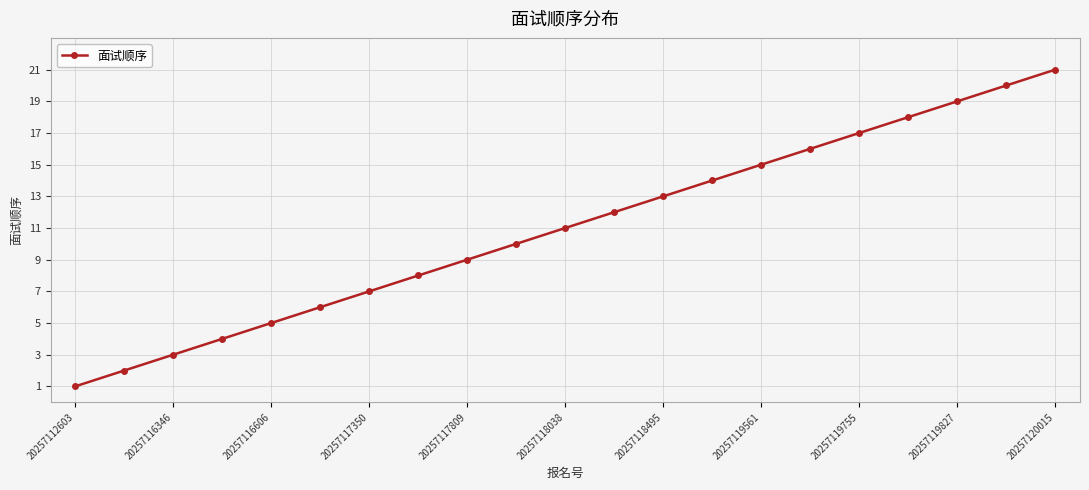

True or false: the data has more than 2 interior local peaks.

False